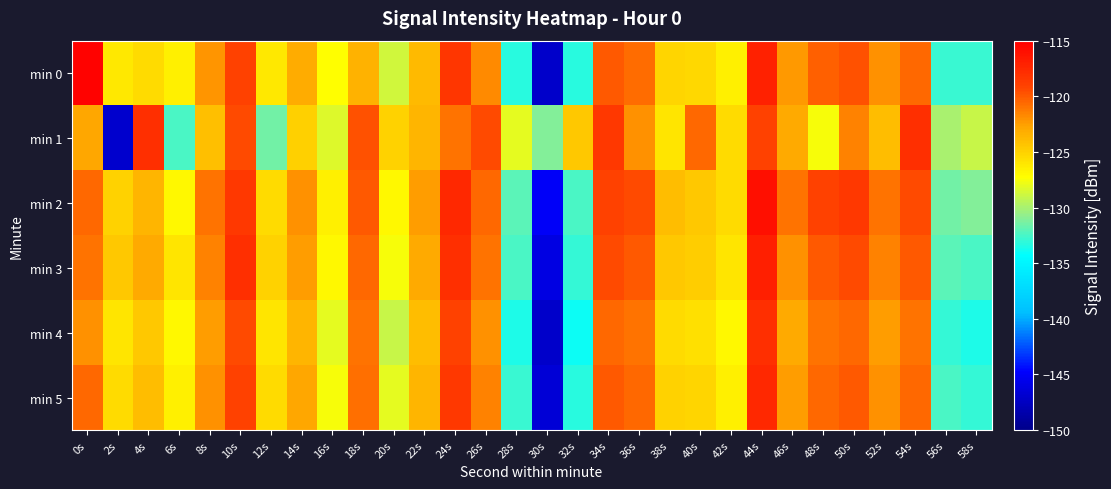

How many series are shown in this chart?

6